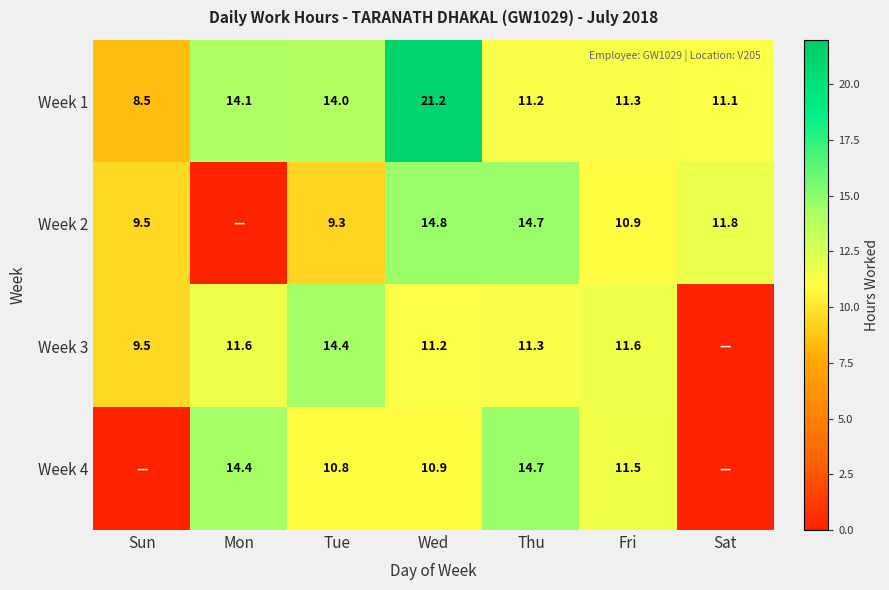

How many values in the Week 1 series exceed 11?

6